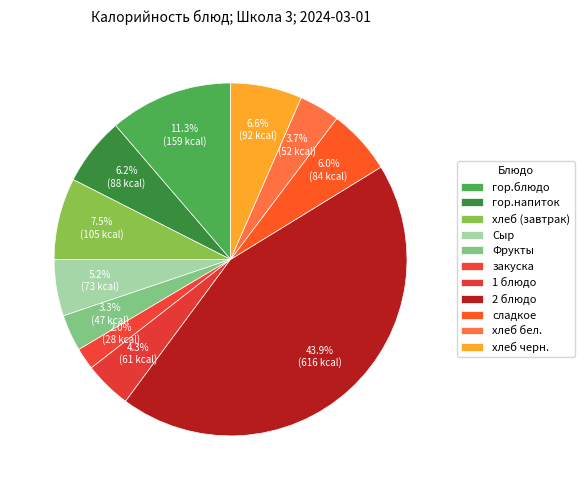

The Сыр slice represents 5% of the pie. True or false?

True